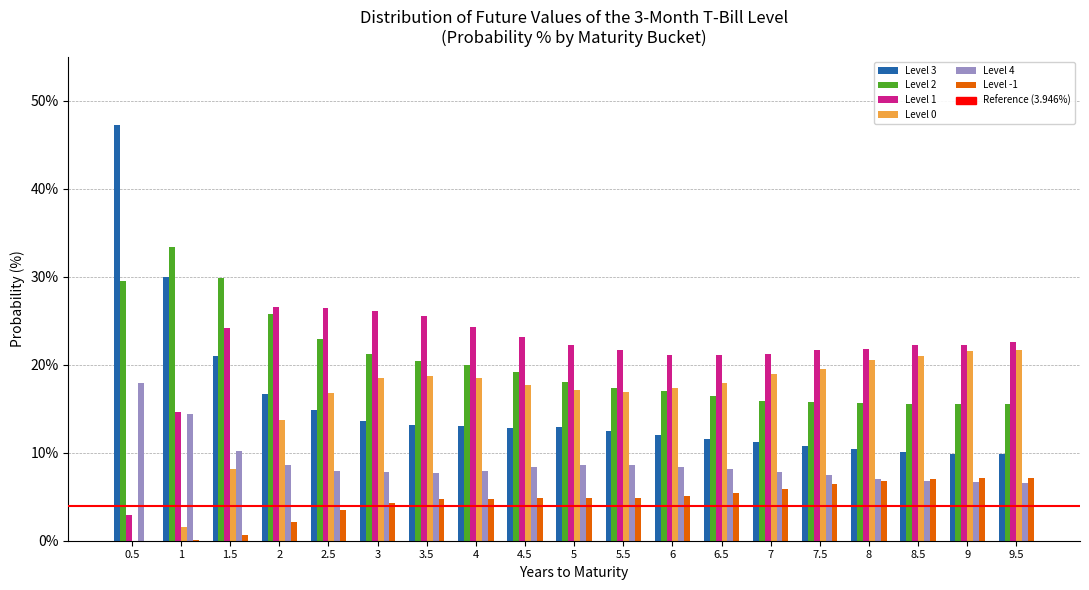

What is the greatest value displayed?

47.3